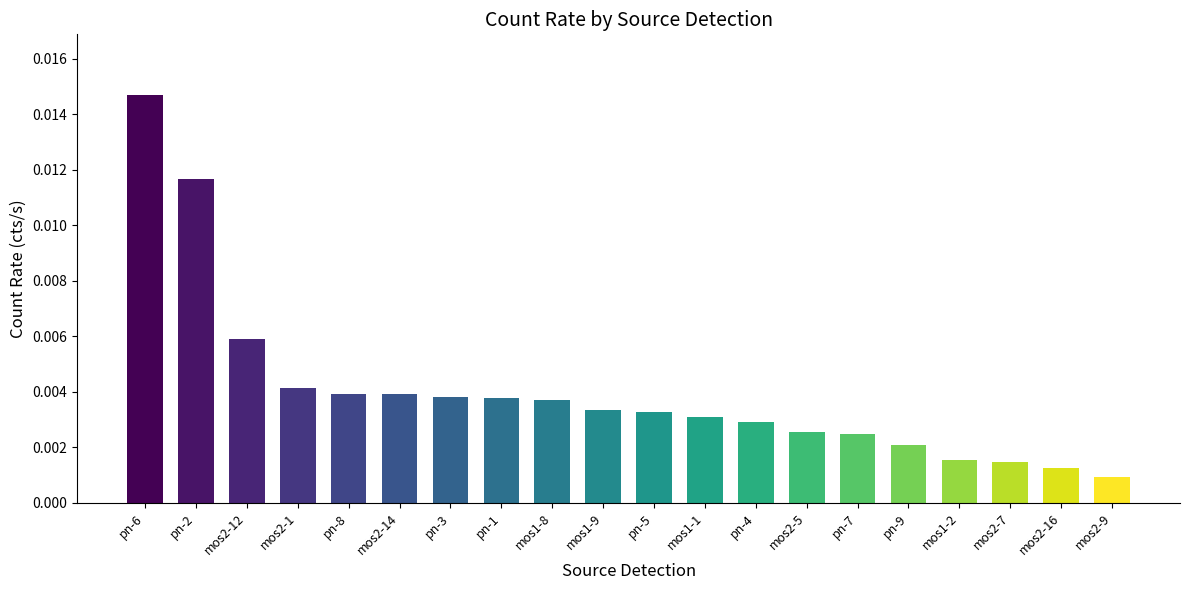

Which has a higher value, mos2-9 or mos1-8?

mos1-8